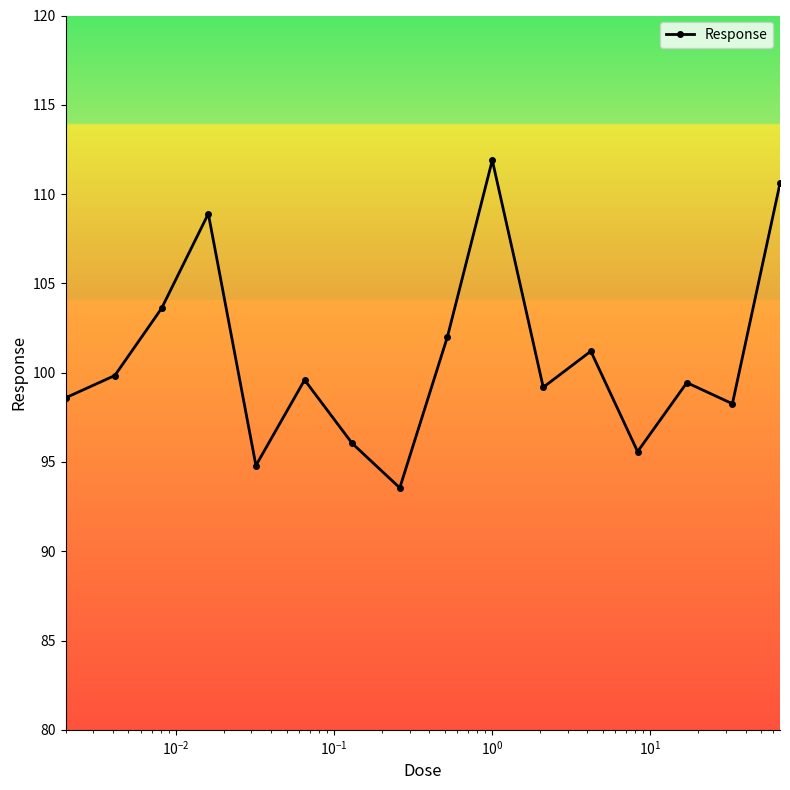

How many interior local peaks (higher than both neighbors) does the data have?

5